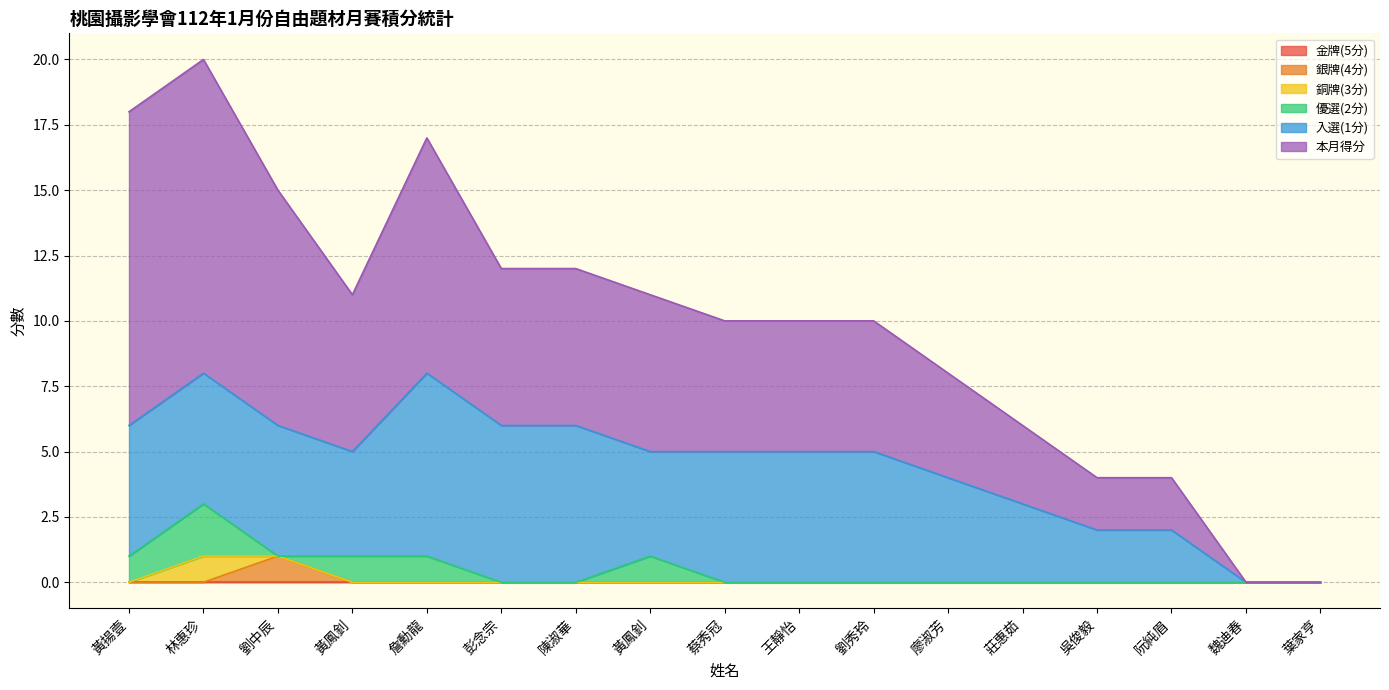

What are all the series names shown in the legend?

金牌(5分), 銀牌(4分), 銅牌(3分), 優選(2分), 入選(1分), 本月得分